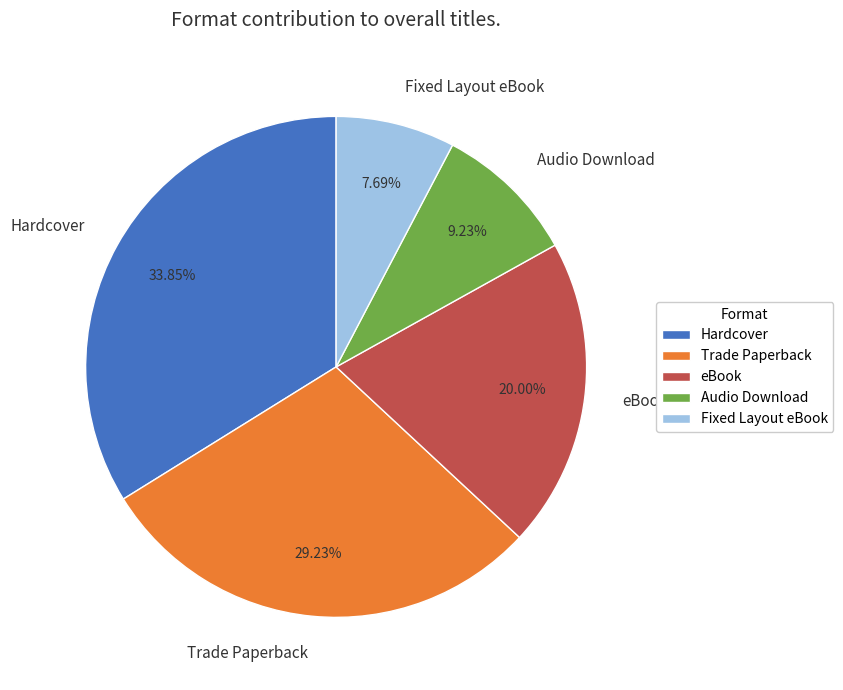

To the nearest percent, what is the combined percentage of Trade Paperback and Audio Download?

38%